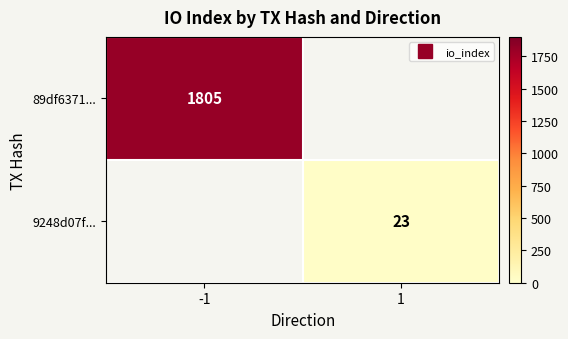

Which has a higher value, 1 or -1?

-1